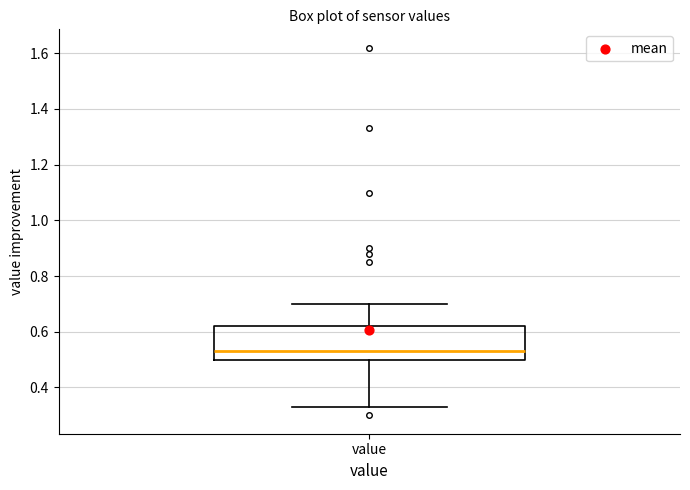

Read this box plot against the y-axis: the position of the median line, the range covered by the box, and the ends of both whiskers. The values are not printed on the chart, so give them approximately, as read against the axis.

median 0.54, box 0.50 to 0.62, whiskers 0.34 to 0.70